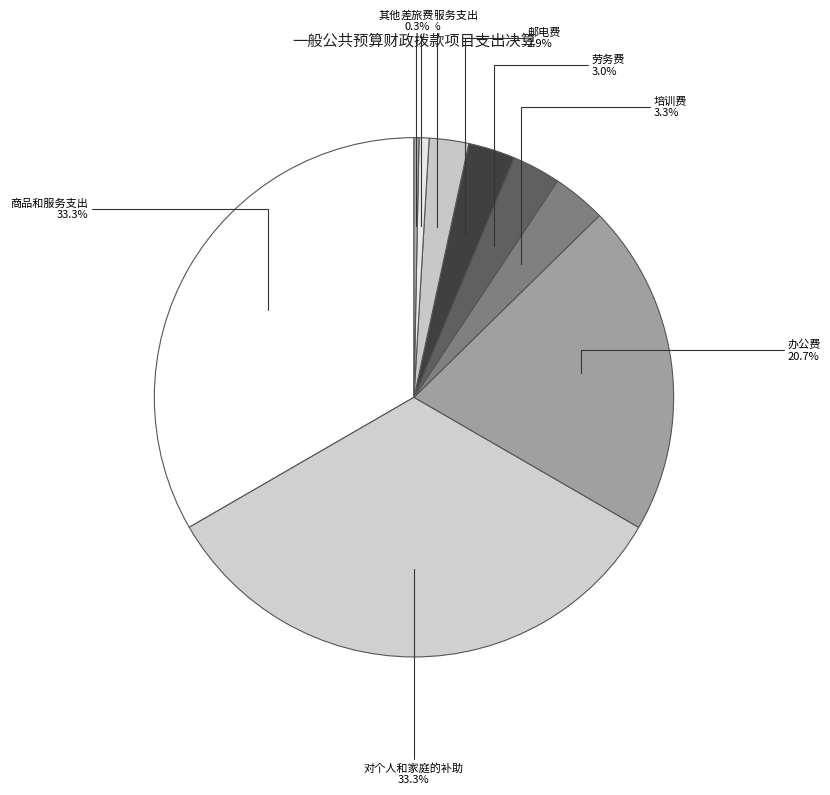

What percentage do 办公费 and 其他商品和服务支出 together represent?

21.3%